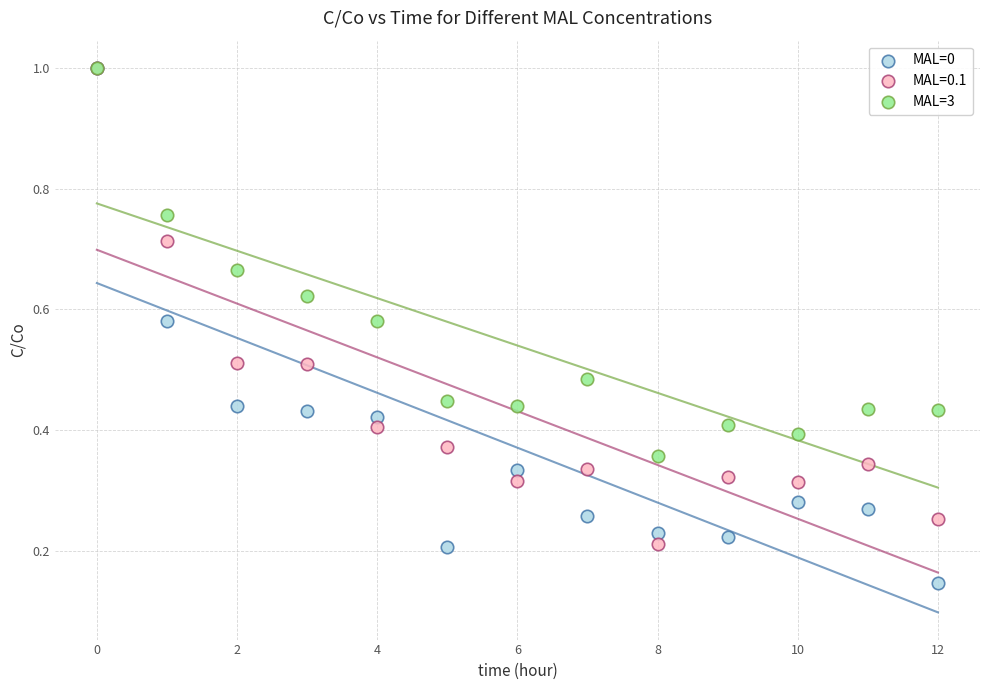

Which series has the largest Y range (max minus min)?

MAL=0